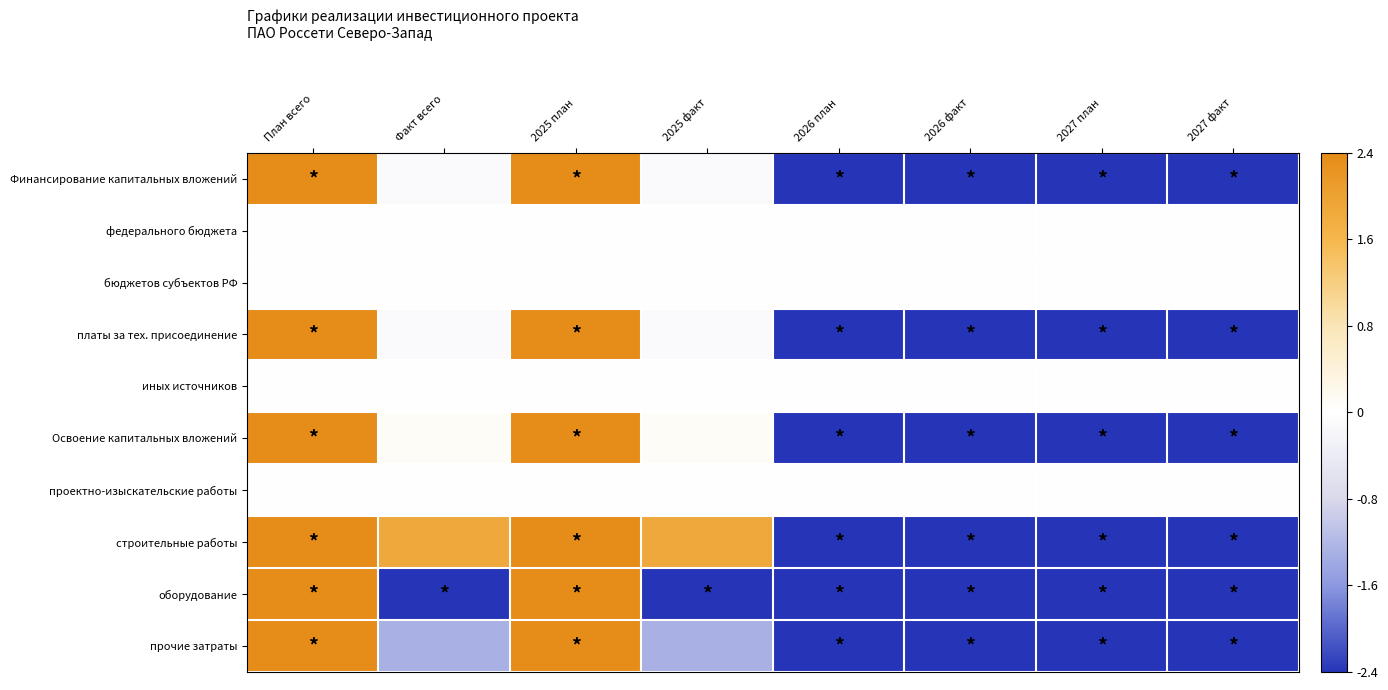

Reading right to left, transcribe all the data shown in this chart.

Финансирование капитальных вложений: 2027 факт=-2.4	2027 план=-2.4	2026 факт=-2.4	2026 план=-2.4	2025 факт=-0.1	2025 план=2.4	Факт всего=-0.1	План всего=2.4
федерального бюджета: 2027 факт=0.0	2027 план=0.0	2026 факт=0.0	2026 план=0.0	2025 факт=0.0	2025 план=0.0	Факт всего=0.0	План всего=0.0
бюджетов субъектов РФ: 2027 факт=0.0	2027 план=0.0	2026 факт=0.0	2026 план=0.0	2025 факт=0.0	2025 план=0.0	Факт всего=0.0	План всего=0.0
платы за тех. присоединение: 2027 факт=-2.4	2027 план=-2.4	2026 факт=-2.4	2026 план=-2.4	2025 факт=-0.1	2025 план=2.4	Факт всего=-0.1	План всего=2.4
иных источников: 2027 факт=0.0	2027 план=0.0	2026 факт=0.0	2026 план=0.0	2025 факт=0.0	2025 план=0.0	Факт всего=0.0	План всего=0.0
Освоение капитальных вложений: 2027 факт=-2.4	2027 план=-2.4	2026 факт=-2.4	2026 план=-2.4	2025 факт=0.1	2025 план=2.4	Факт всего=0.1	План всего=2.4
проектно-изыскательские работы: 2027 факт=0.0	2027 план=0.0	2026 факт=0.0	2026 план=0.0	2025 факт=0.0	2025 план=0.0	Факт всего=0.0	План всего=0.0
строительные работы: 2027 факт=-2.4	2027 план=-2.4	2026 факт=-2.4	2026 план=-2.4	2025 факт=1.9	2025 план=2.4	Факт всего=1.9	План всего=2.4
оборудование: 2027 факт=-2.4	2027 план=-2.4	2026 факт=-2.4	2026 план=-2.4	2025 факт=-2.4	2025 план=2.4	Факт всего=-2.4	План всего=2.4
прочие затраты: 2027 факт=-2.4	2027 план=-2.4	2026 факт=-2.4	2026 план=-2.4	2025 факт=-1.3	2025 план=2.4	Факт всего=-1.3	План всего=2.4